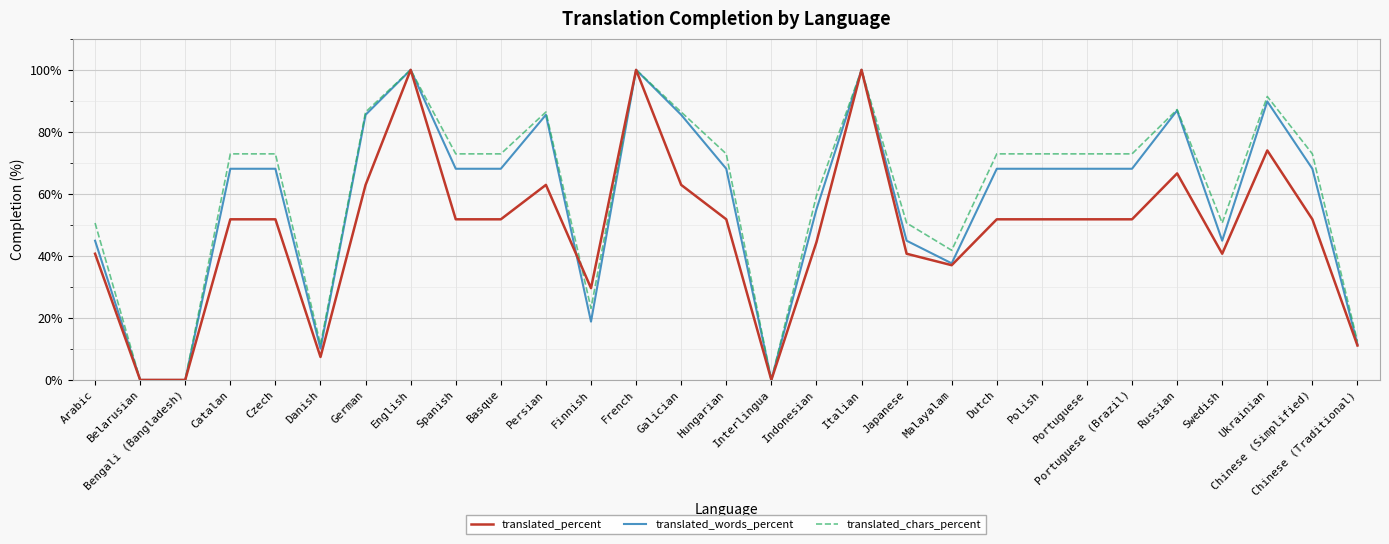

At how many categories does at least one series exceed 71?

18